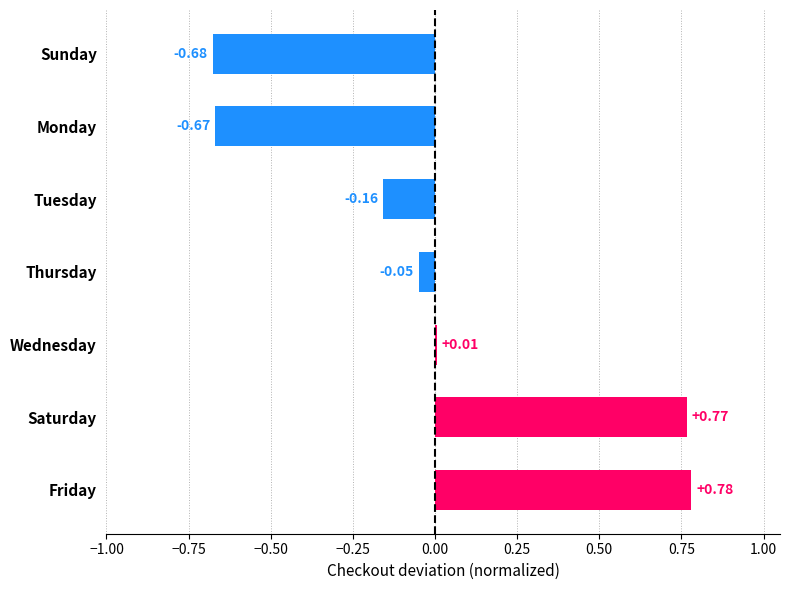

Which label corresponds to the largest value in the chart?

Friday